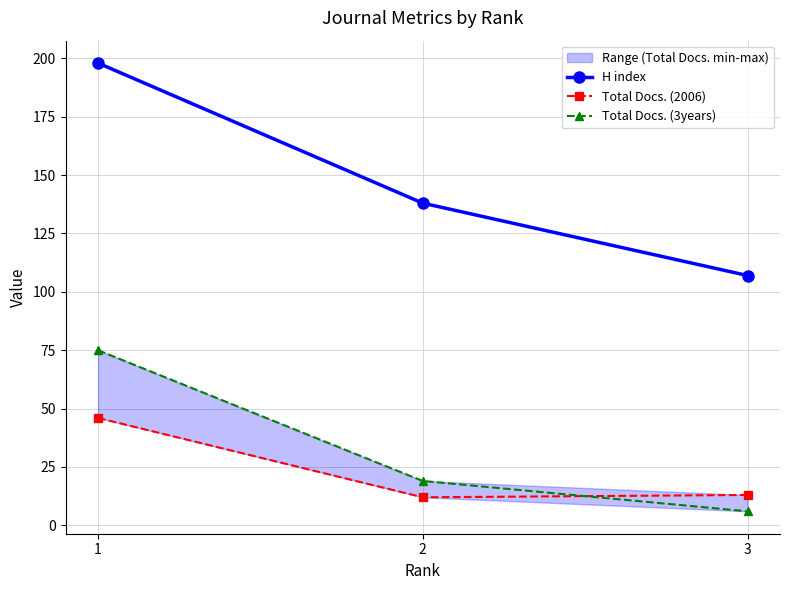

At which label is Total Docs. (2006) closest to 29?

3